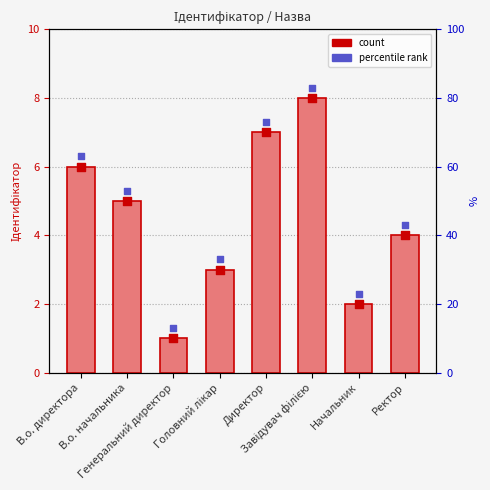

At how many categories does at least one series exceed 2?

7